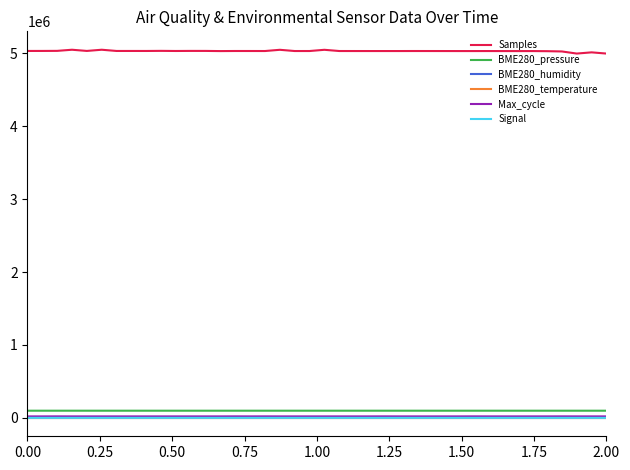

Does the chart have visible grid lines?

No